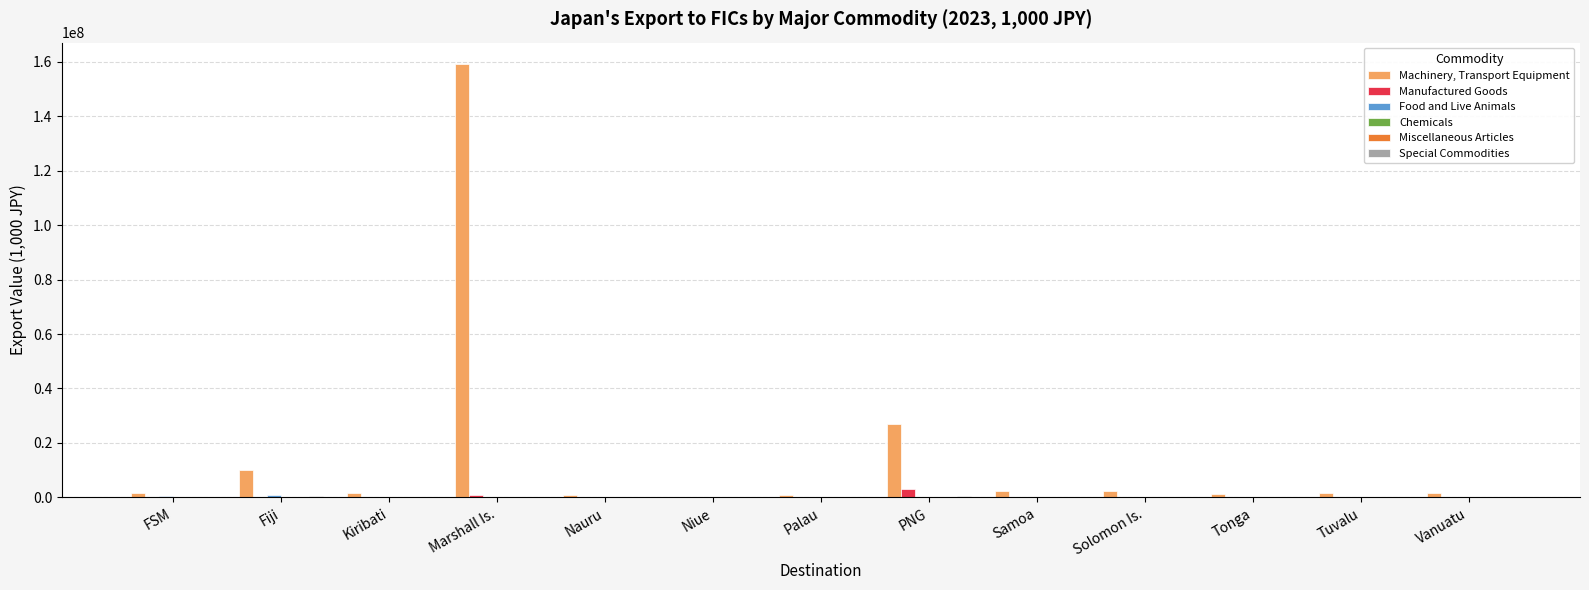

Which series has the largest total across all categories?

Machinery, Transport Equipment